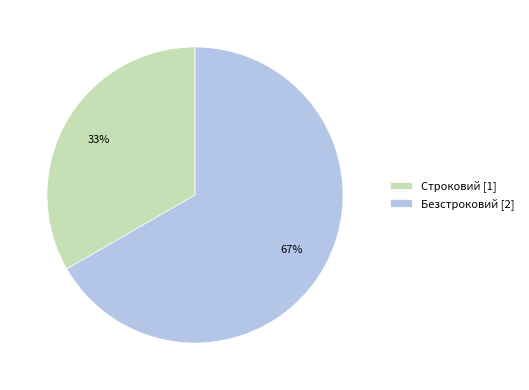

Rank the categories by value from lowest to highest.

Строковий, Безстроковий